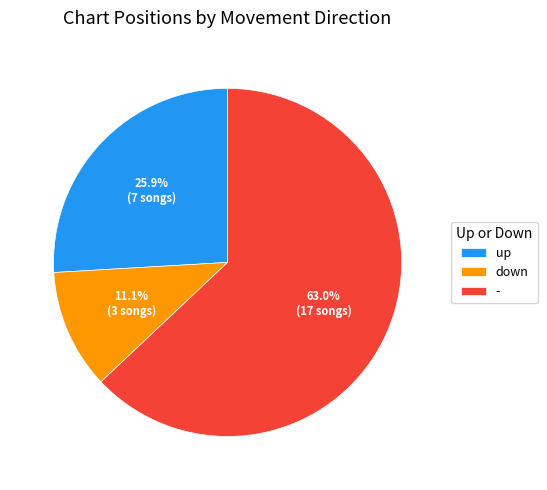

Is - the majority of the pie?

Yes